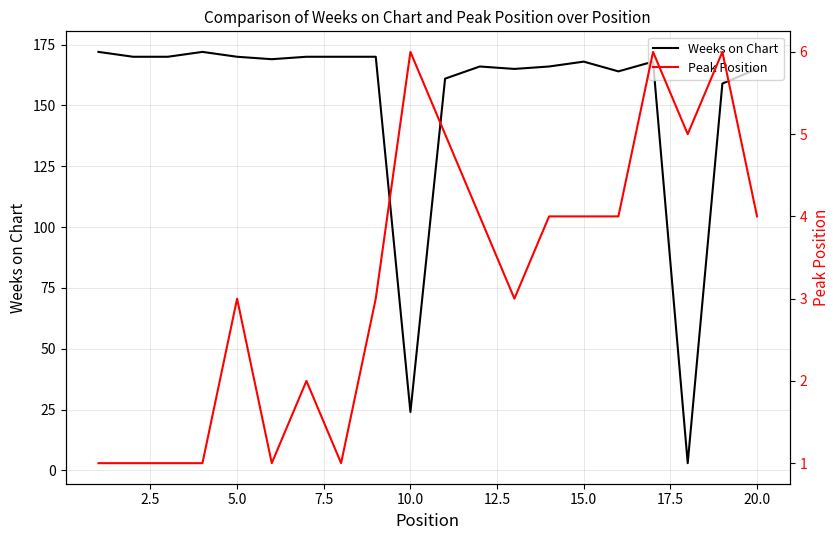

What is the highest value of the Weeks on Chart series?

172